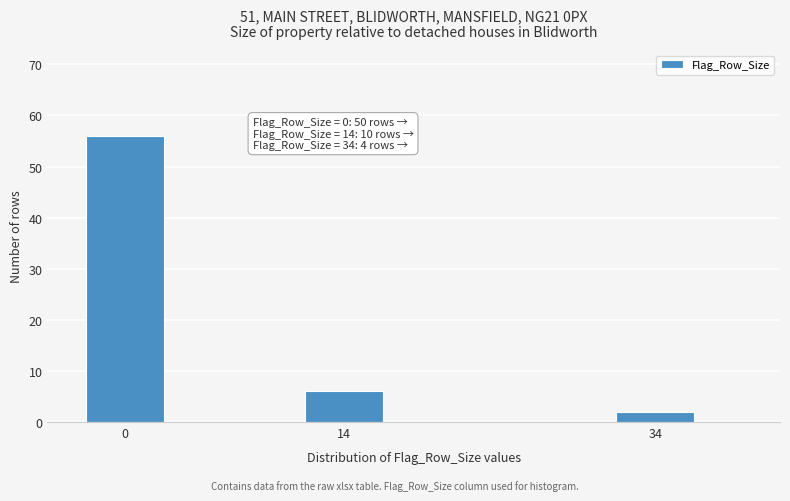

Reading left to right, what are all the values shown in this chart?

0=56	14=6	34=2